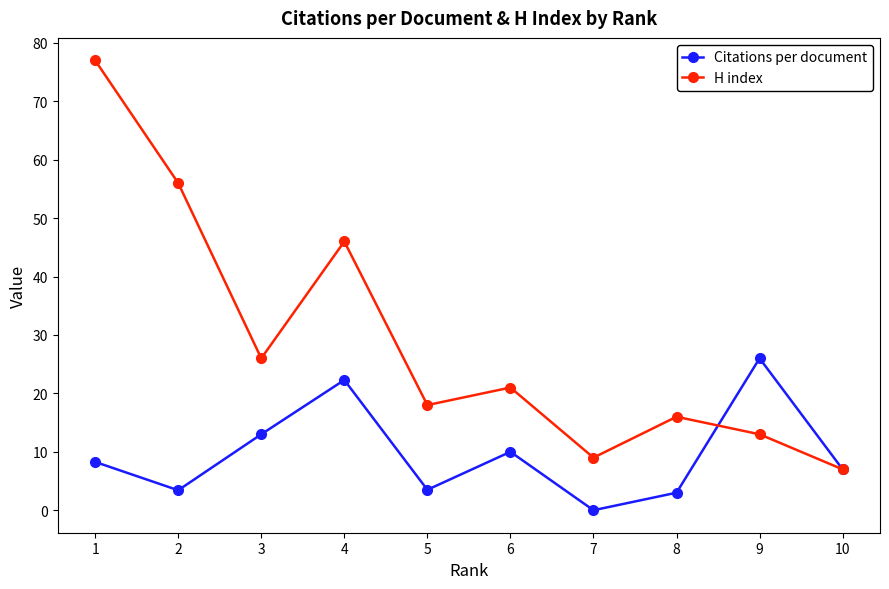

Rank the series at 2 from lowest to highest value.

Citations per document, H index